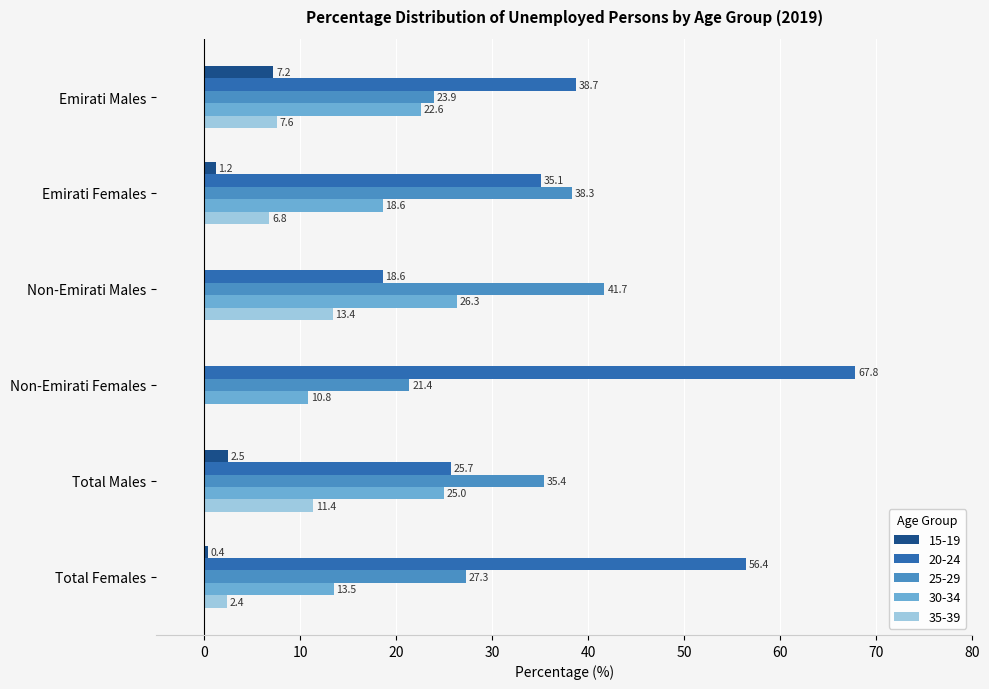

Where is 30-34 nearest to the value 18?

Emirati Females